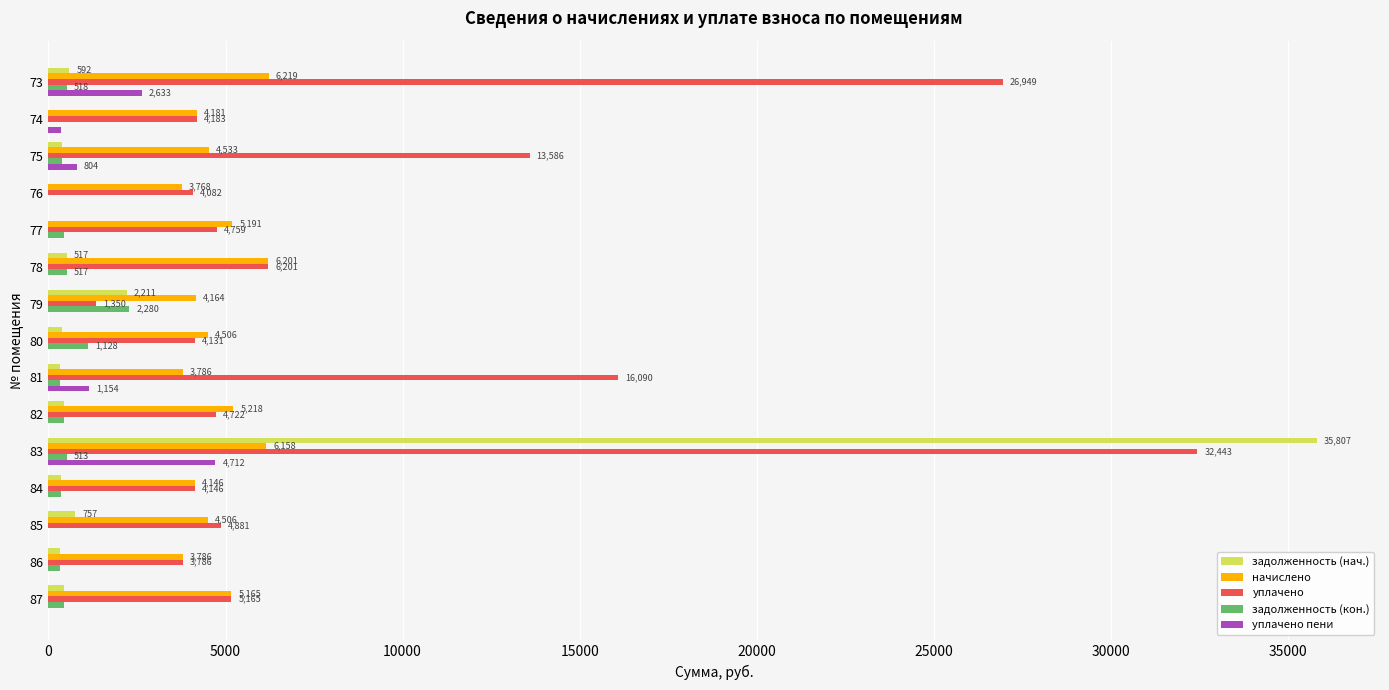

At which label is задолженность (кон.) closest to 1139?

80